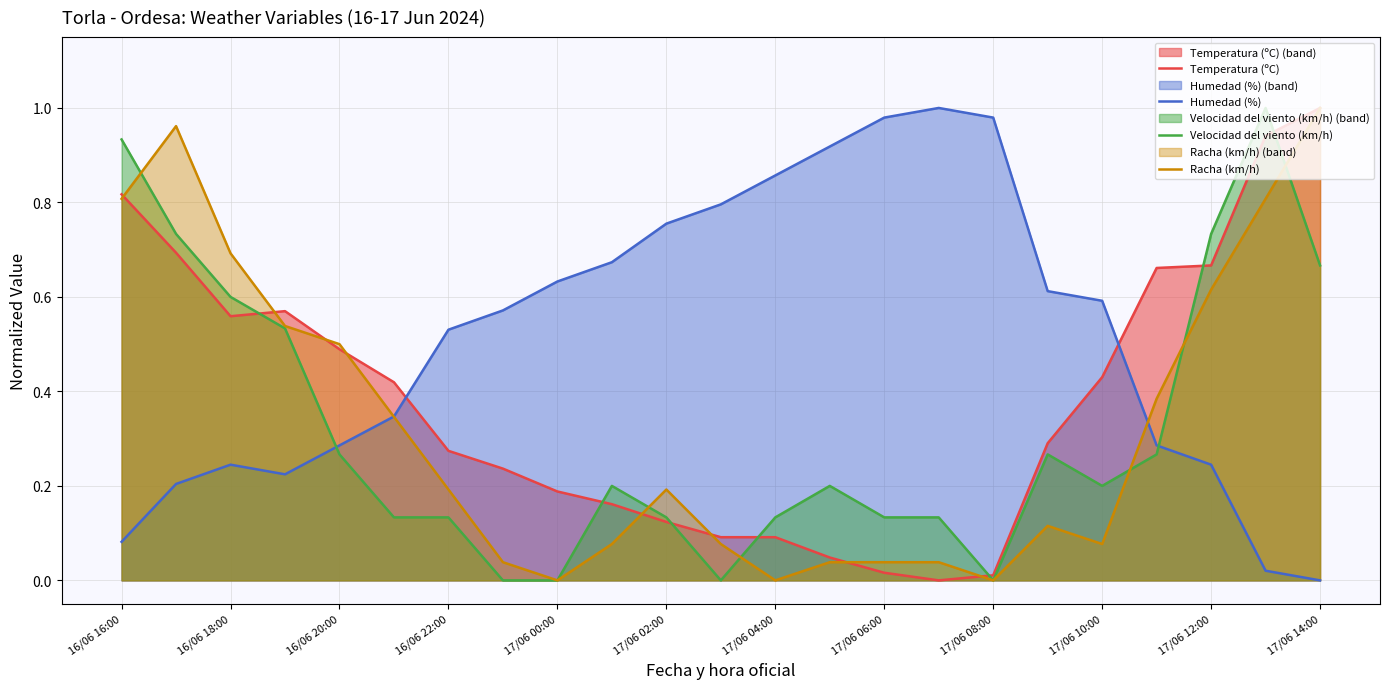

How many positive values does the Humedad (%) series have?

22